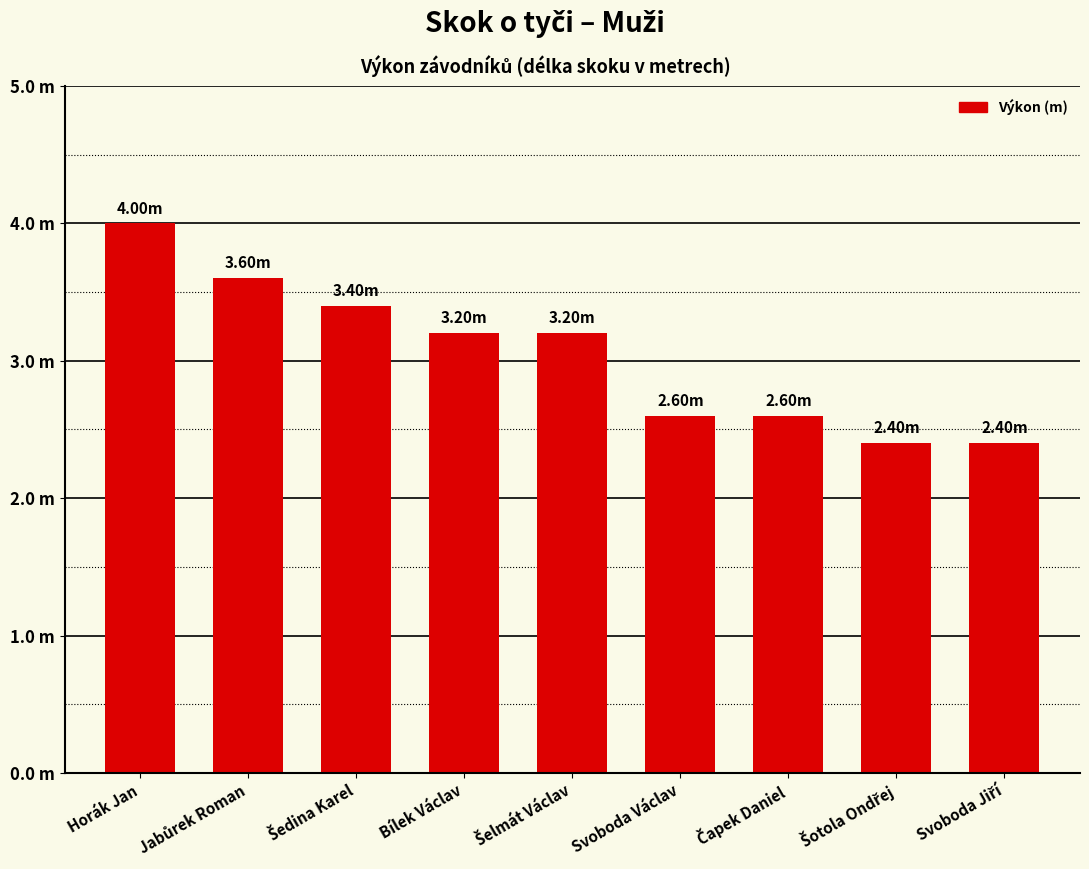

How many values are between 2 and 3?

4